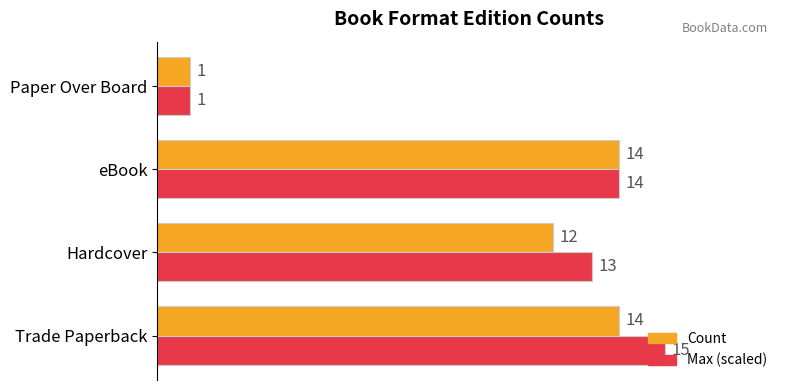

What value does the Max (scaled) series have at Hardcover?

13.2